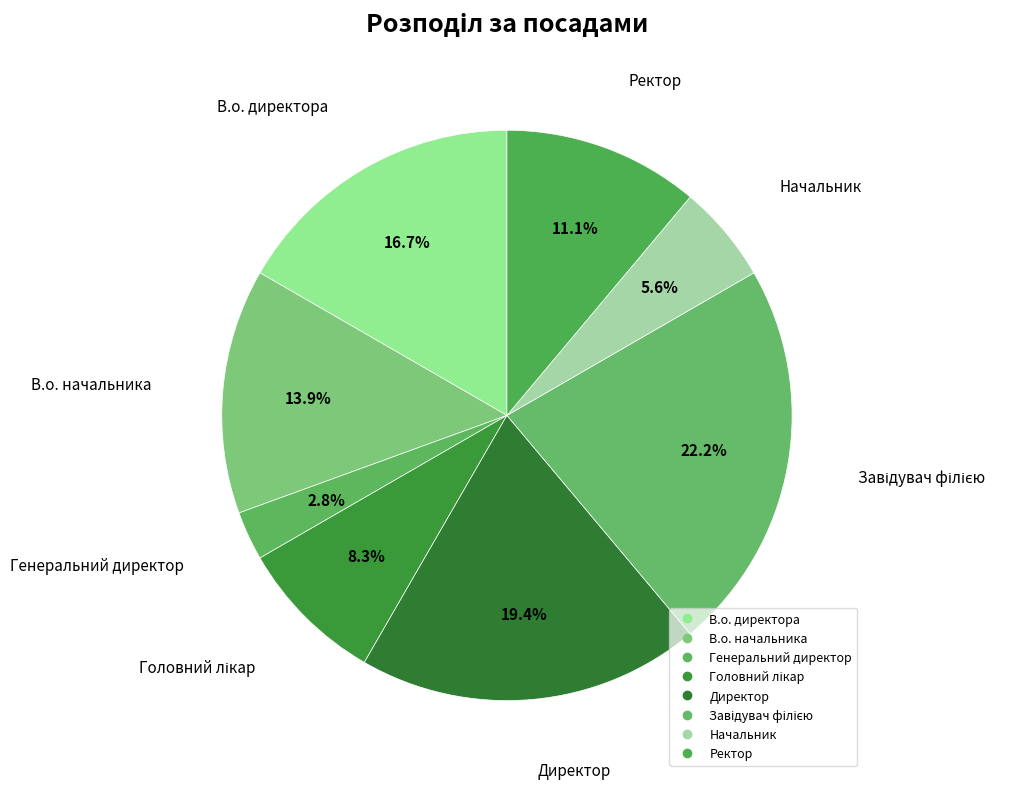

Is the sum of В.о. начальника and Завідувач філією greater than half?

No